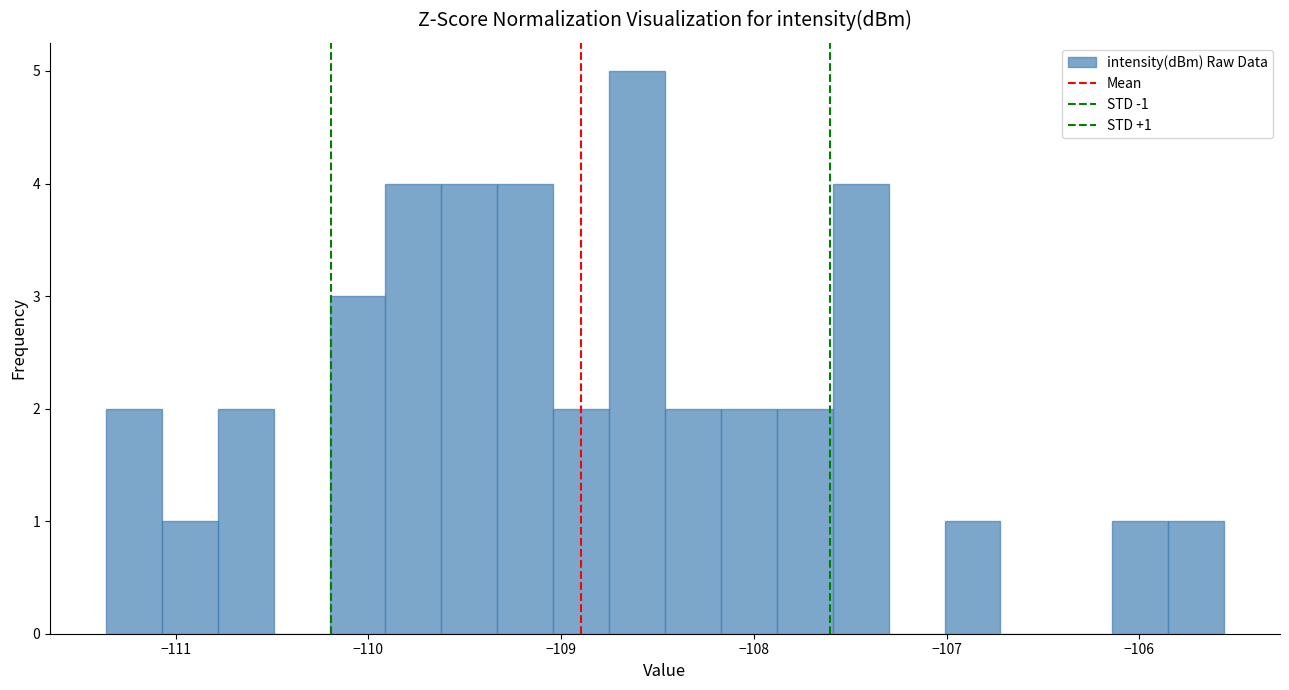

Read against the x-axis, roughly where is the centre of the tallest bar?

-108.6